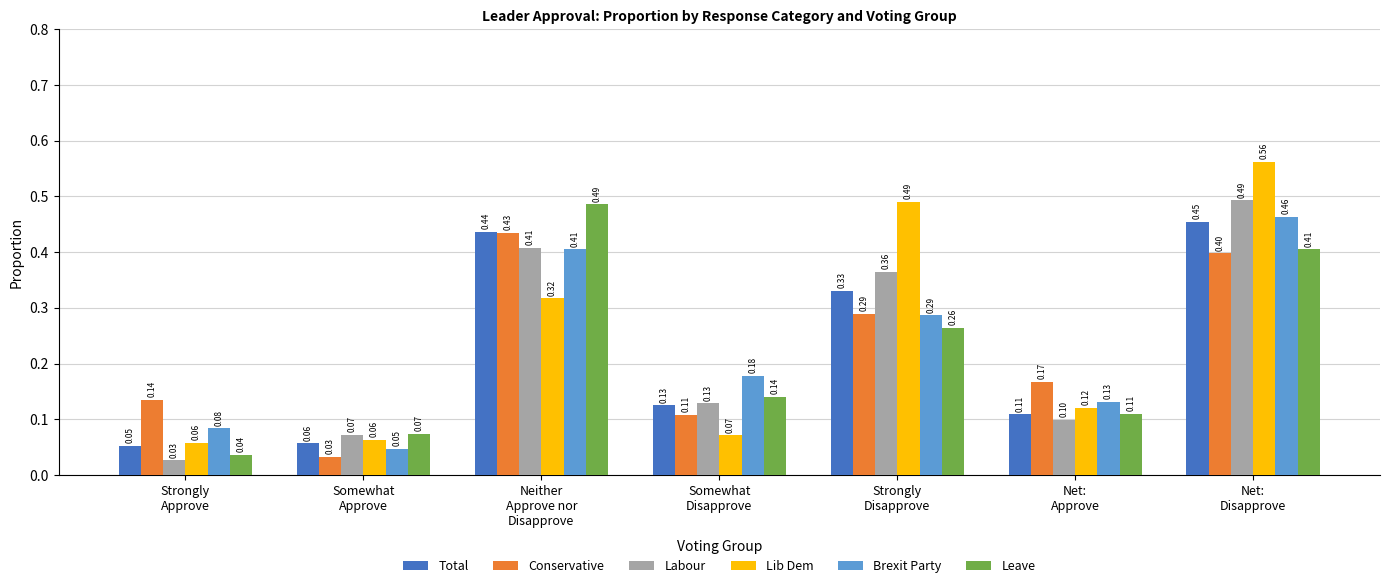

What are all the series names shown in the legend?

Total, Conservative, Labour, Lib Dem, Brexit Party, Leave